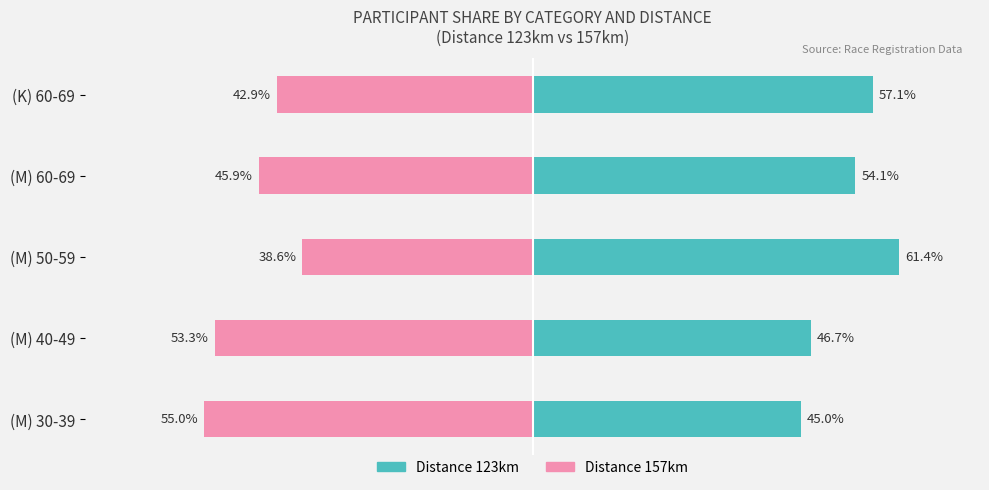

Which series has the largest range (max minus min)?

Distance 123km